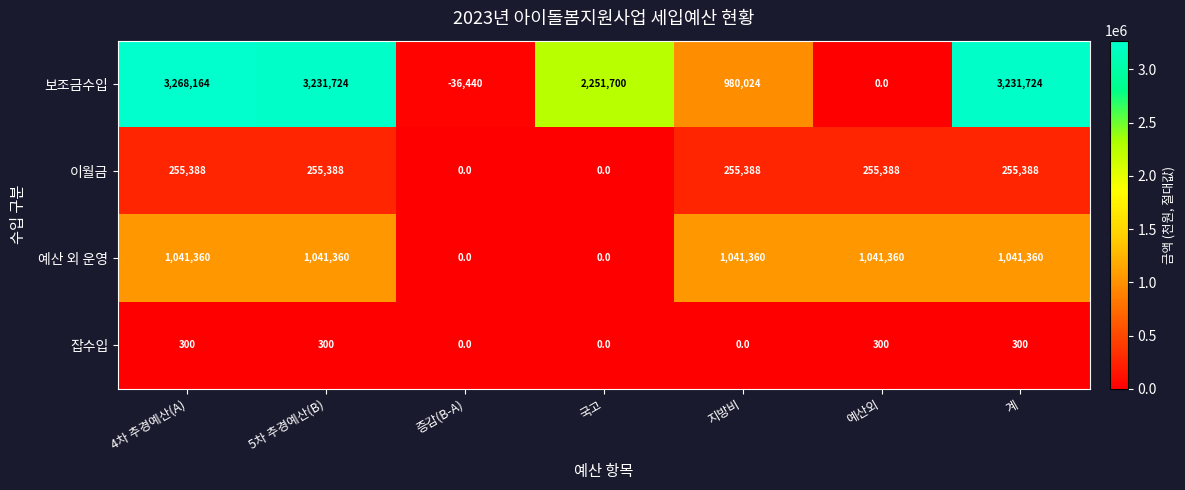

What is the maximum value shown in the chart?

3268164